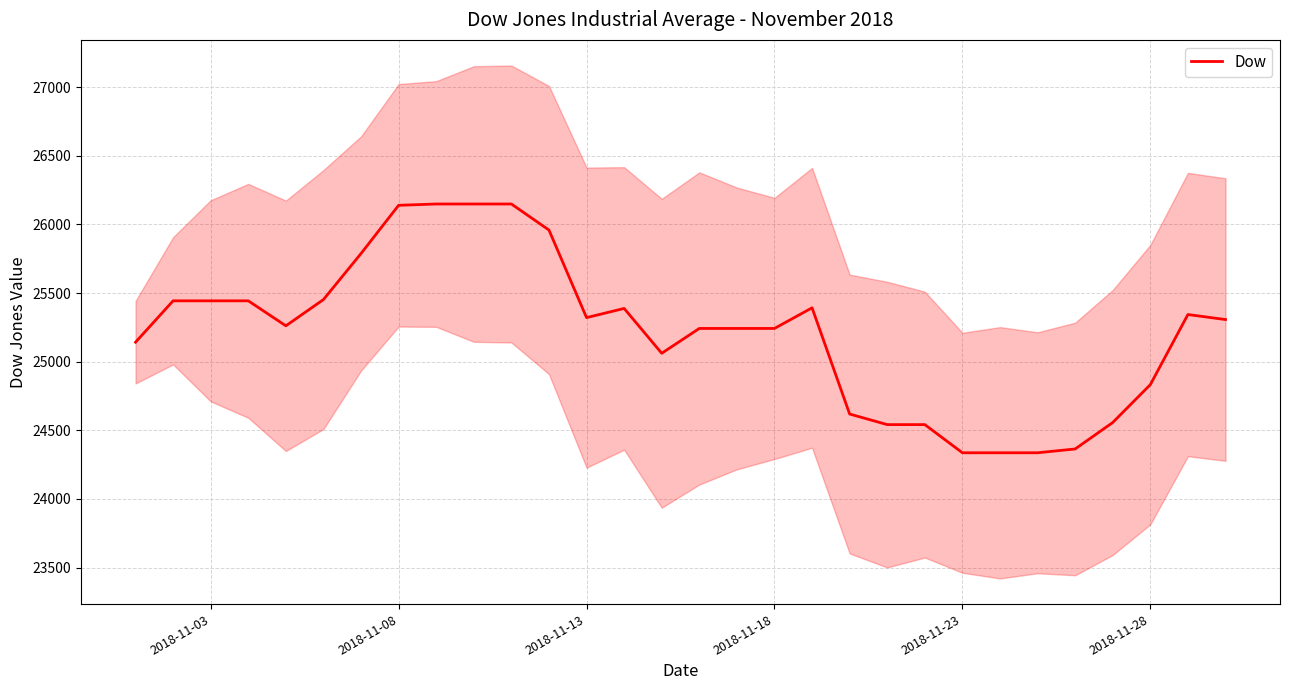

What is the minimum value shown in the chart?

24336.4